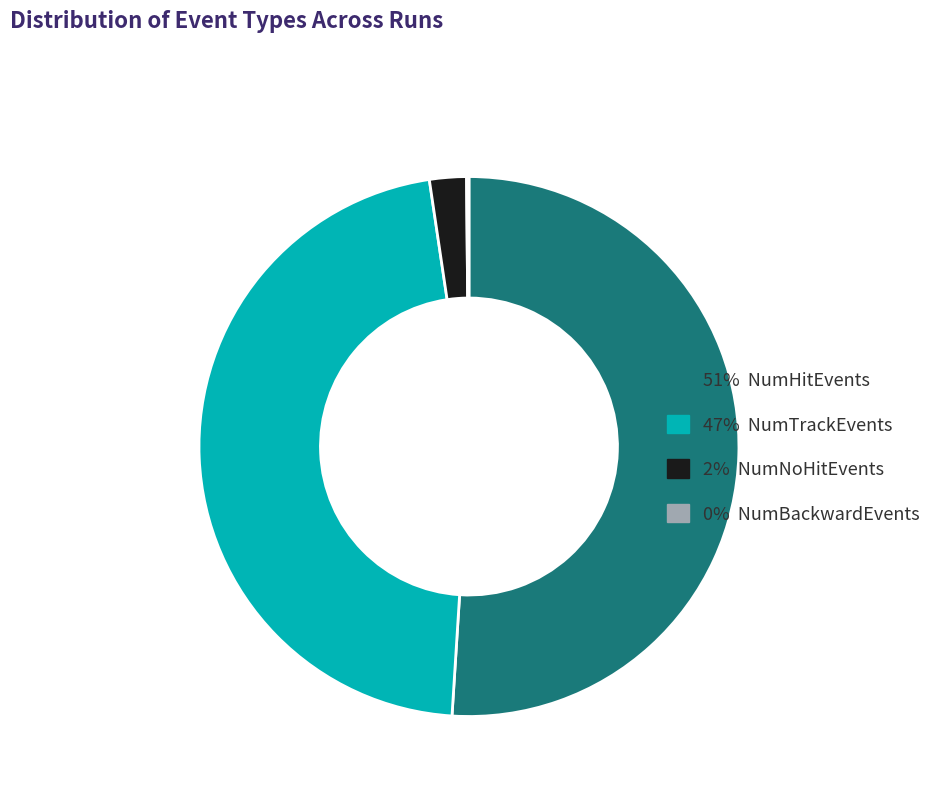

Is there a majority slice in this chart?

Yes